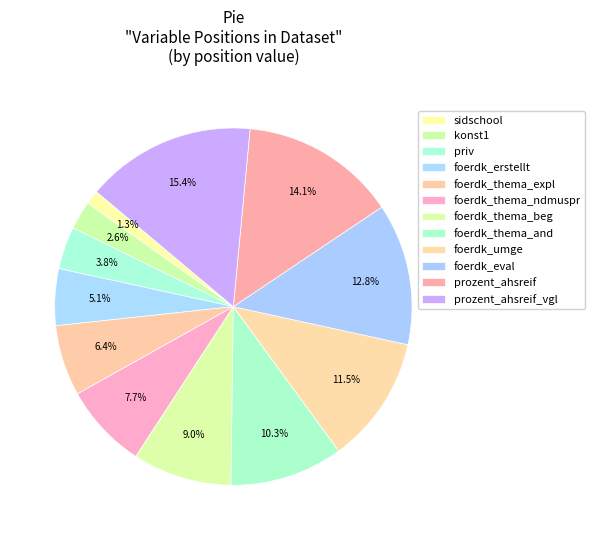

Rank the categories by value from highest to lowest.

prozent_ahsreif_vgl, prozent_ahsreif, foerdk_eval, foerdk_umge, foerdk_thema_and, foerdk_thema_beg, foerdk_thema_ndmuspr, foerdk_thema_expl, foerdk_erstellt, priv, konst1, sidschool